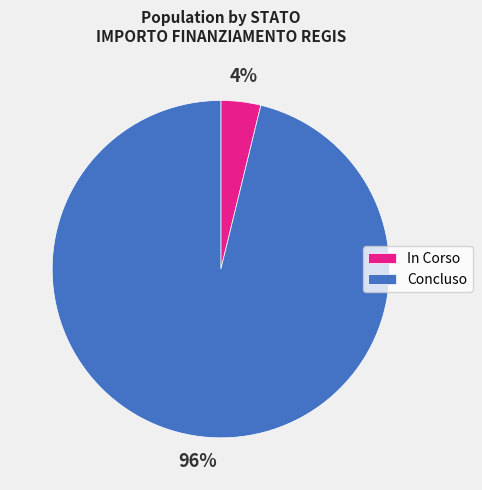

How many slices are in this pie chart?

2